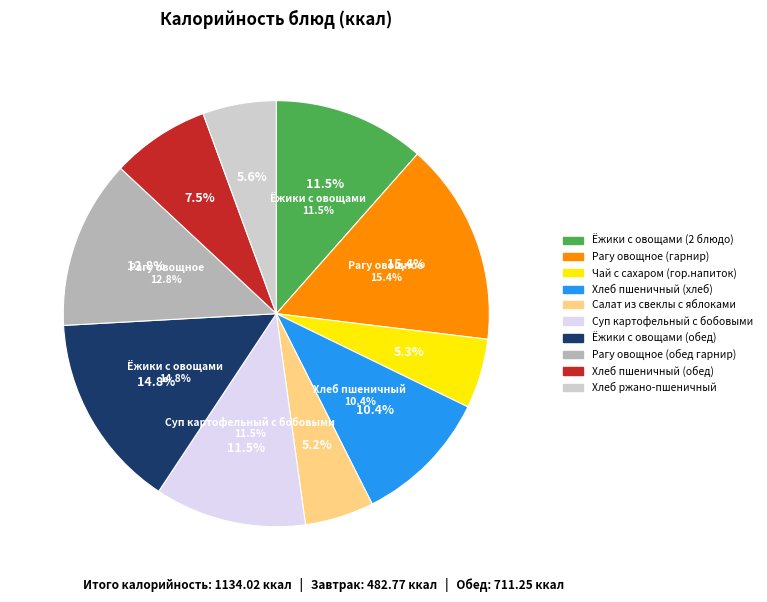

How many segments does this pie chart have?

10